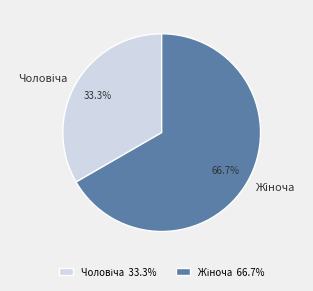

To the nearest percent, what is the difference between the largest and smallest slice percentages?

33%